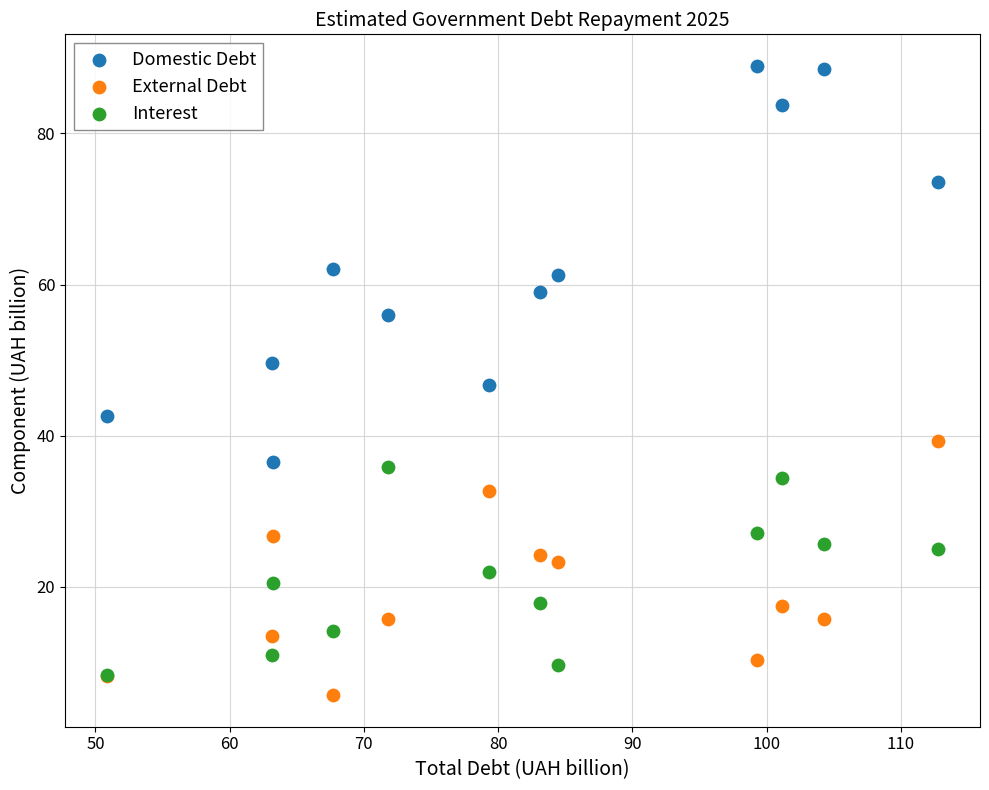

Which series reaches the maximum Y coordinate?

Domestic Debt